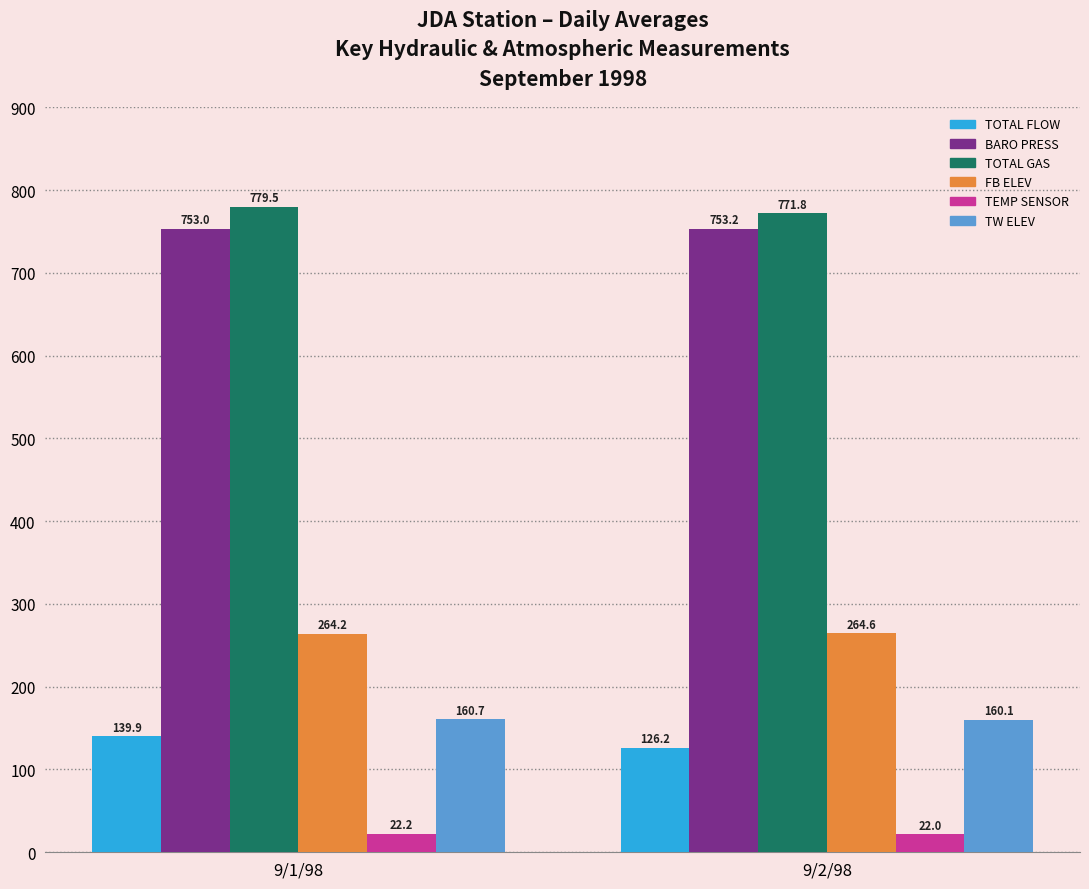

Rank the categories by BARO PRESS value from highest to lowest.

9/2/98, 9/1/98